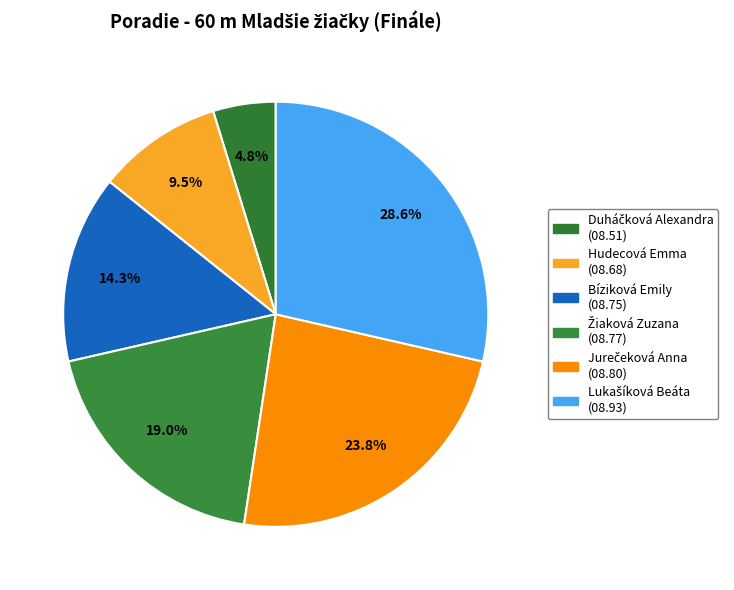

Is it true that Bíziková Emily is 25% of the pie?

False